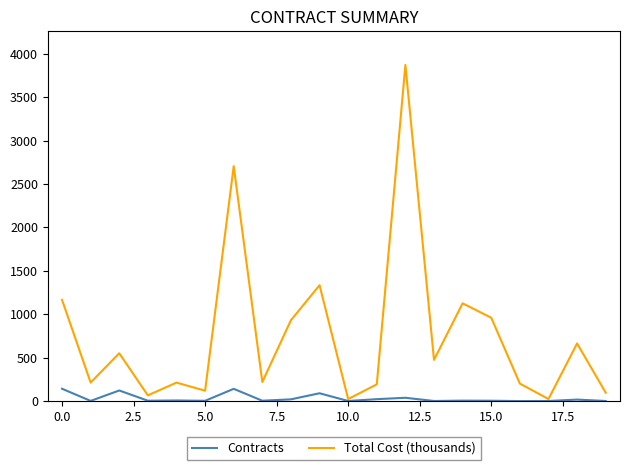

Rank the series by their average value, from lowest to highest.

Contracts, Total Cost (thousands)